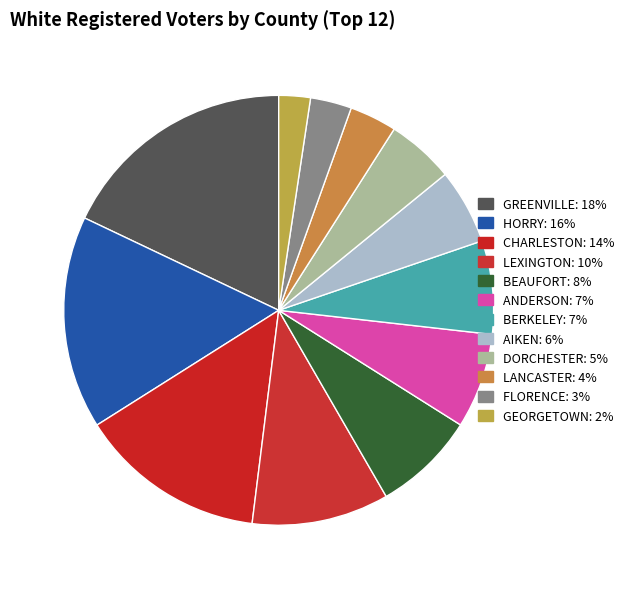

Is it true that LEXINGTON is 10% of the pie?

True